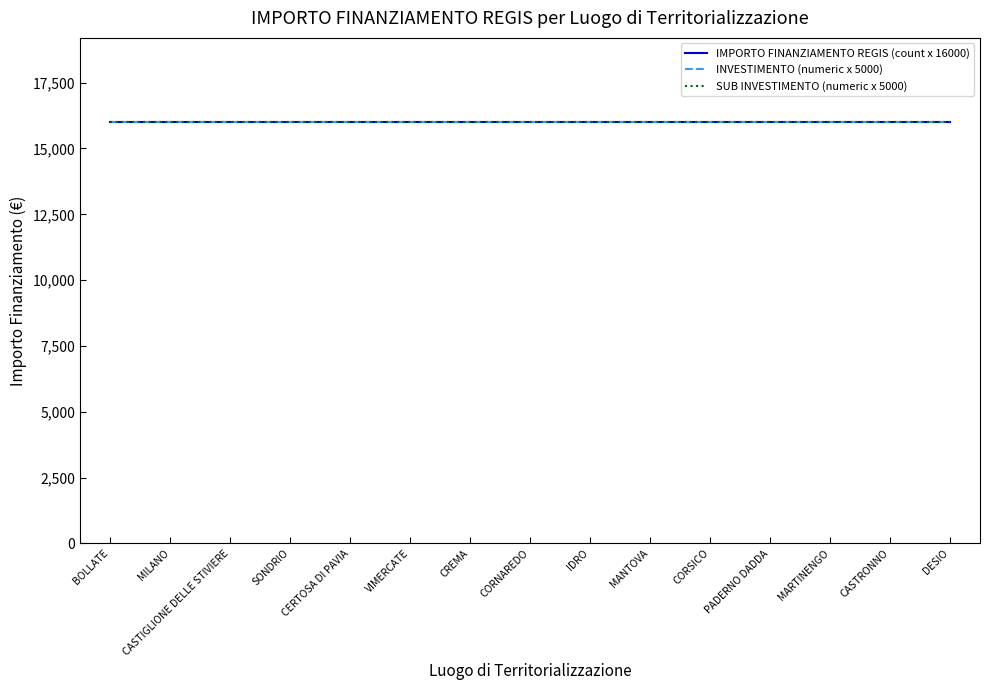

List the labels in order of SUB INVESTIMENTO (numeric) value, largest first.

BOLLATE, MILANO, CASTIGLIONE DELLE STIVIERE, SONDRIO, CERTOSA DI PAVIA, VIMERCATE, CREMA, CORNAREDO, IDRO, MANTOVA, CORSICO, PADERNO DADDA, MARTINENGO, CASTRONNO, DESIO